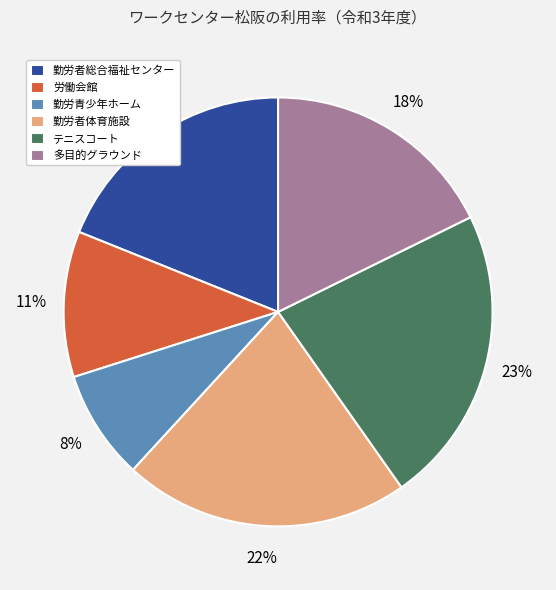

How many segments does this pie chart have?

6